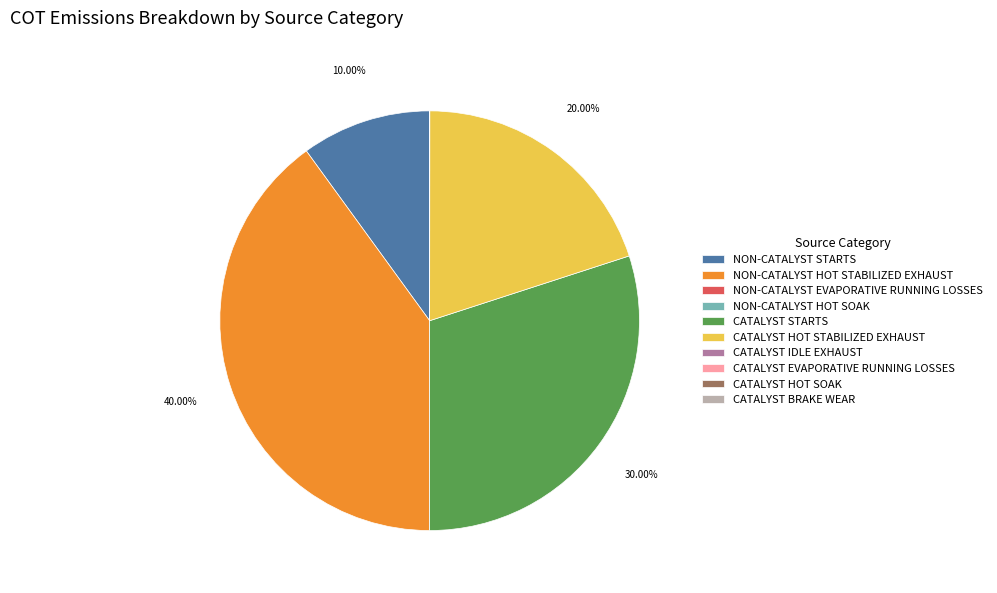

To the nearest percent, what portion does CATALYST HOT STABILIZED EXHAUST represent?

20%